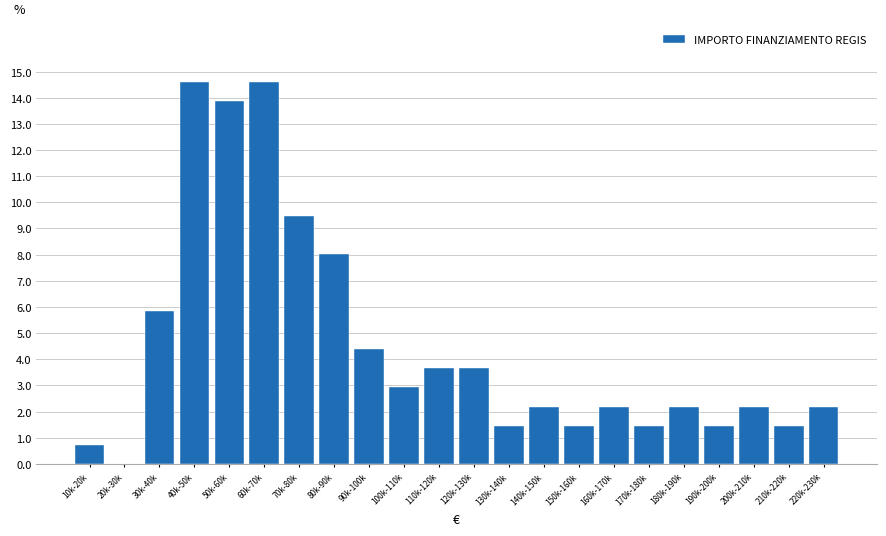

Reading left to right, what are all the values shown in this chart?

10k-20k=0.7	20k-30k=0.0	30k-40k=5.8	40k-50k=14.6	50k-60k=13.9	60k-70k=14.6	70k-80k=9.5	80k-90k=8.0	90k-100k=4.4	100k-110k=2.9	110k-120k=3.6	120k-130k=3.6	130k-140k=1.5	140k-150k=2.2	150k-160k=1.5	160k-170k=2.2	170k-180k=1.5	180k-190k=2.2	190k-200k=1.5	200k-210k=2.2	210k-220k=1.5	220k-230k=2.2